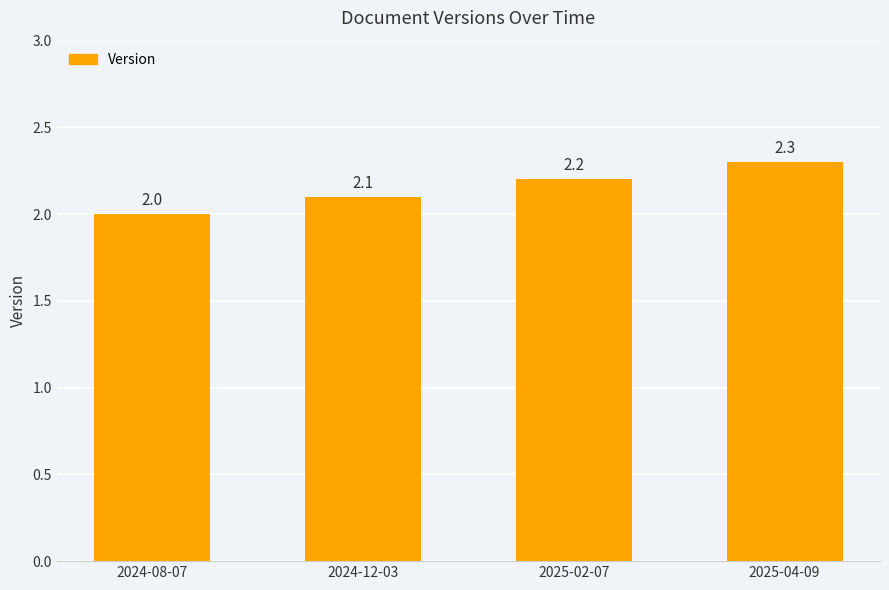

Which category has the highest value across all series?

2025-04-09